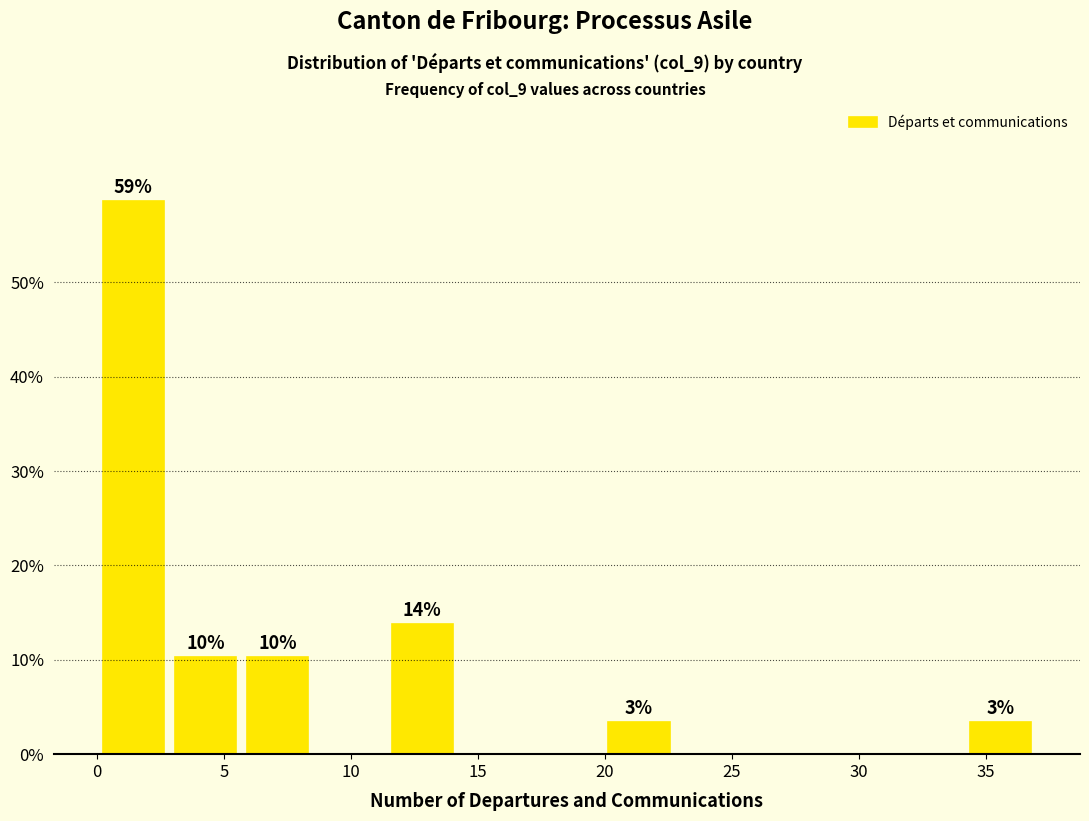

Which range on the x-axis has the tallest bar?

0.0 to 3.0